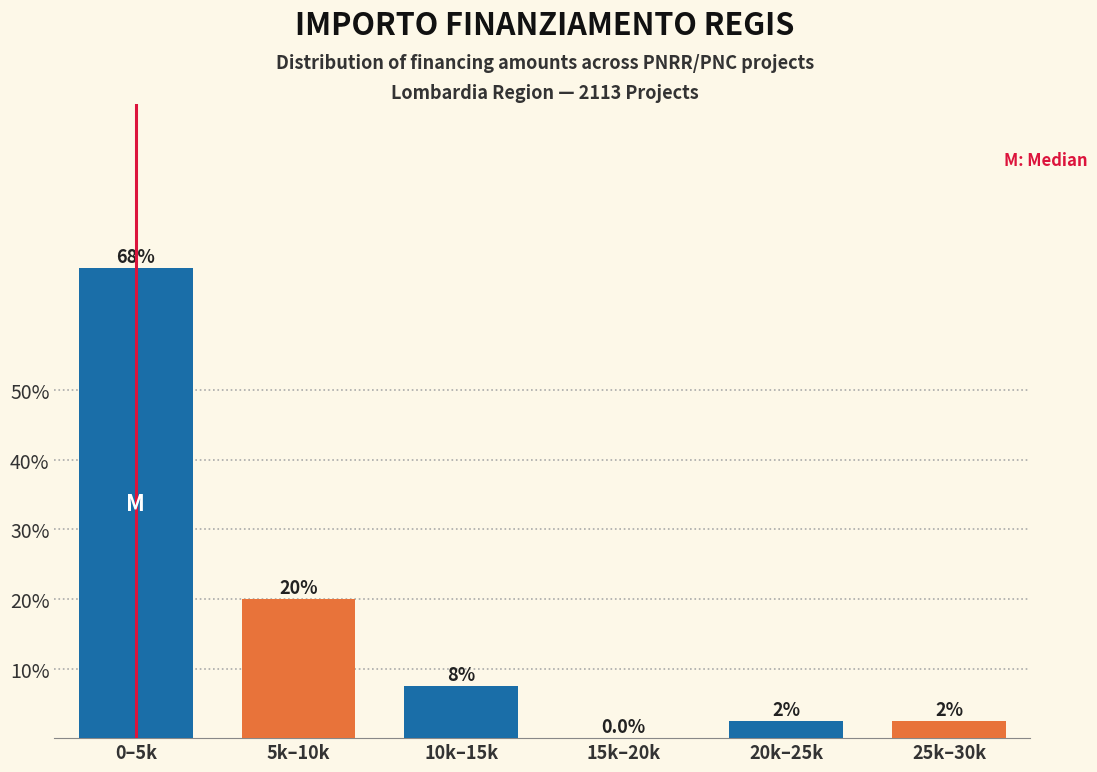

Are the bars horizontal?

No